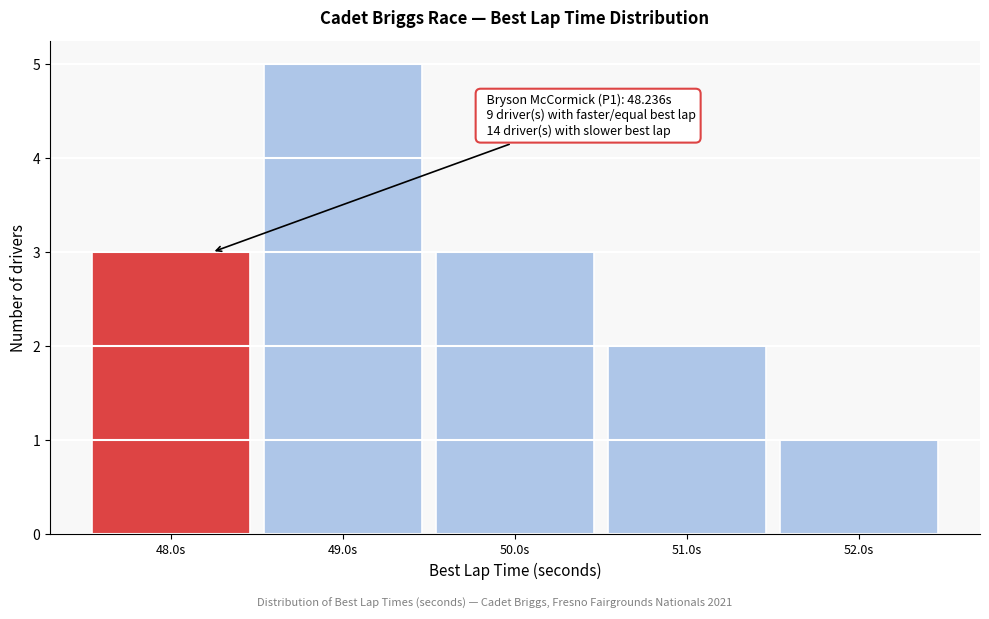

Which range on the x-axis has the tallest bar?

48.5 to 49.5